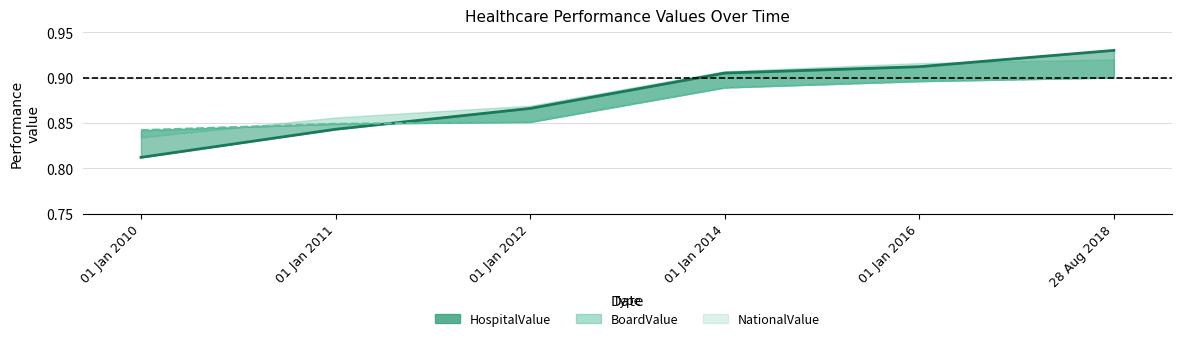

Between 01 Jan 2010 and 01 Jan 2016, which is larger?

01 Jan 2016